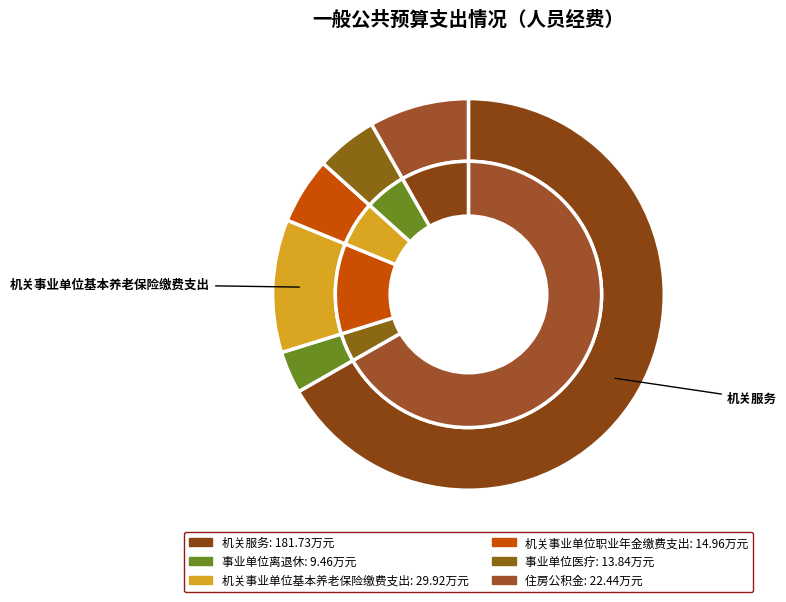

How many slices are in this pie chart?

6